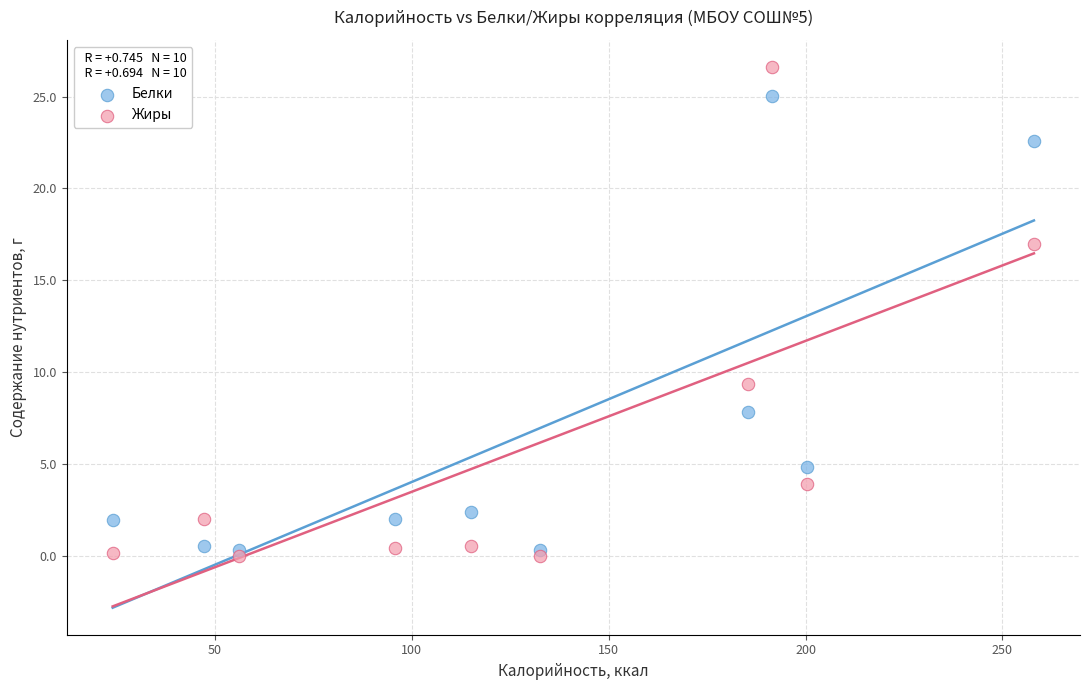

In the Жиры series, what Y value is closest to 13?

9.3